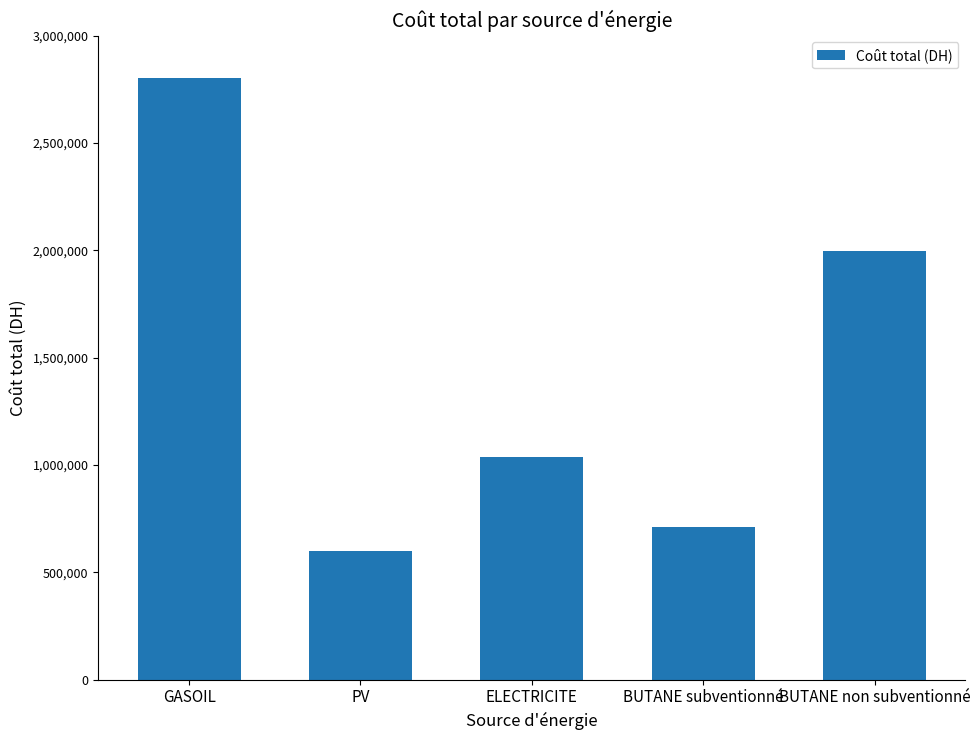

What is the ratio of the value at PV to the value at BUTANE non subventionné?

0.3